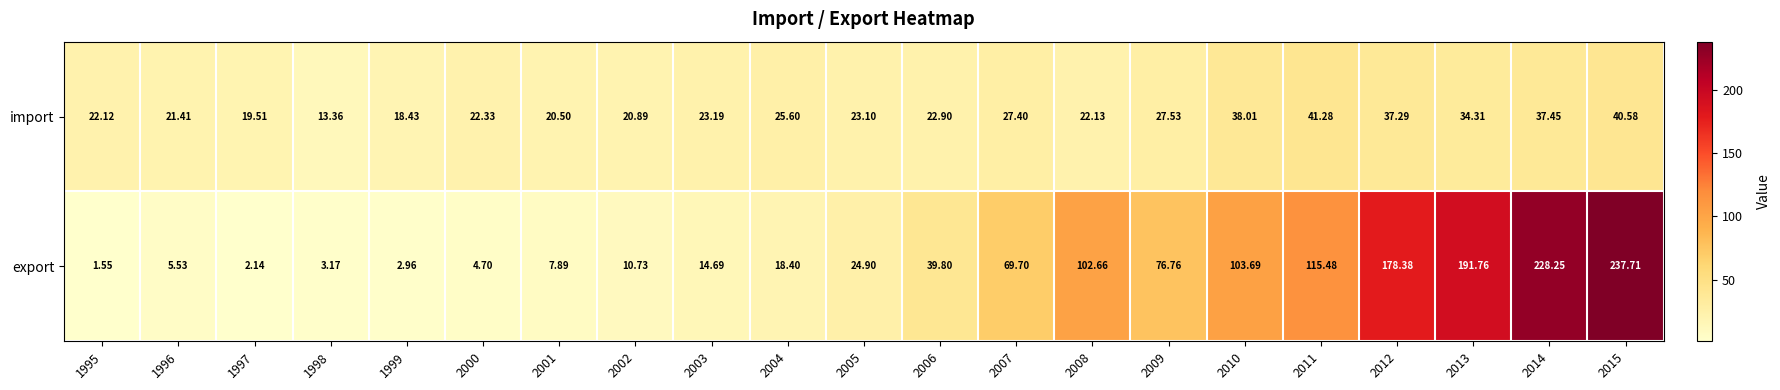

Which series has the largest total across all categories?

export